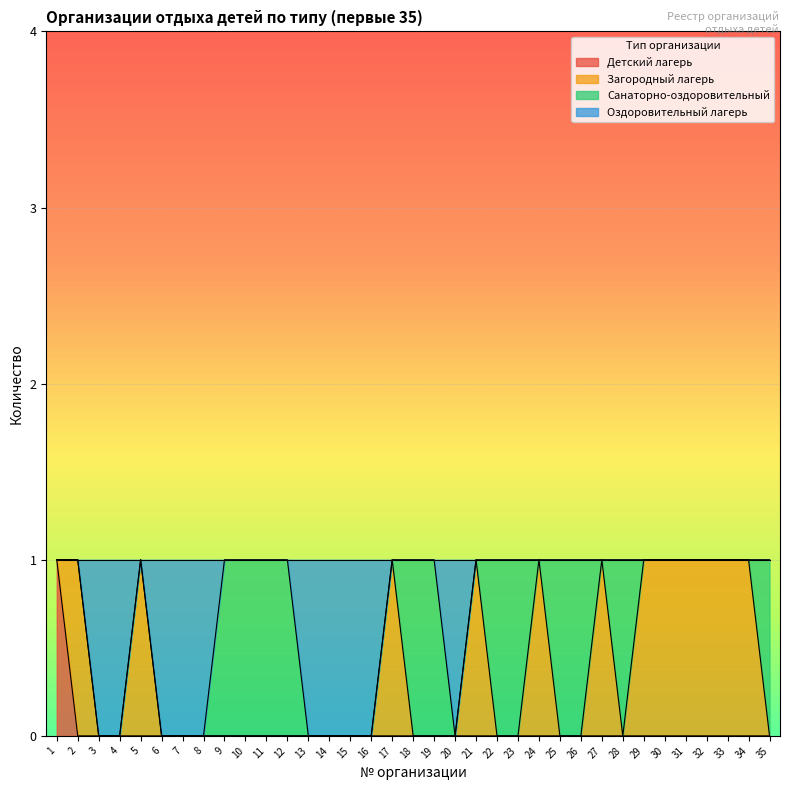

How many values are between 10 and 11?

31